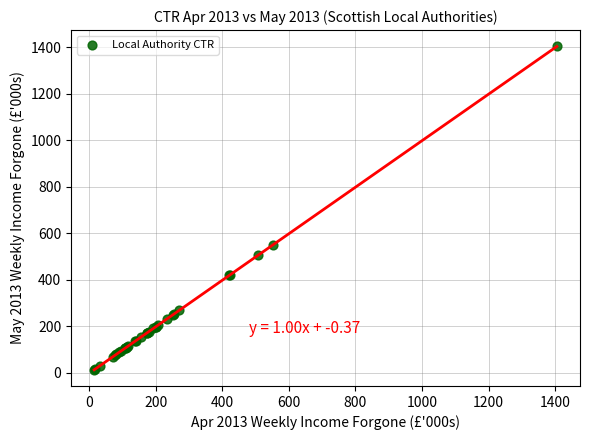

What Y value in the scatter plot is closest to 709?

548.4